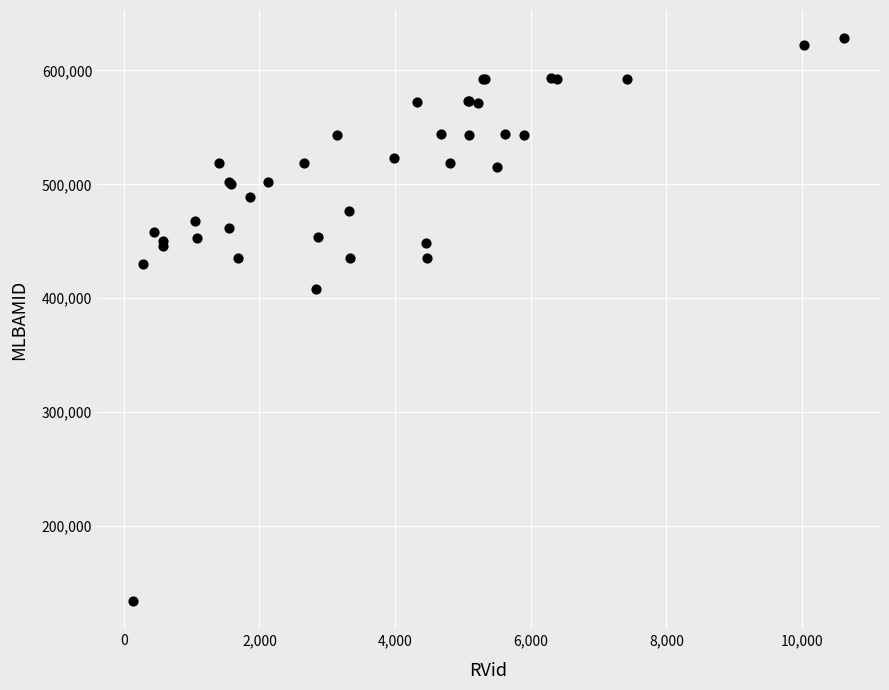

What Y value in the scatter plot is closest to 381268?

408252